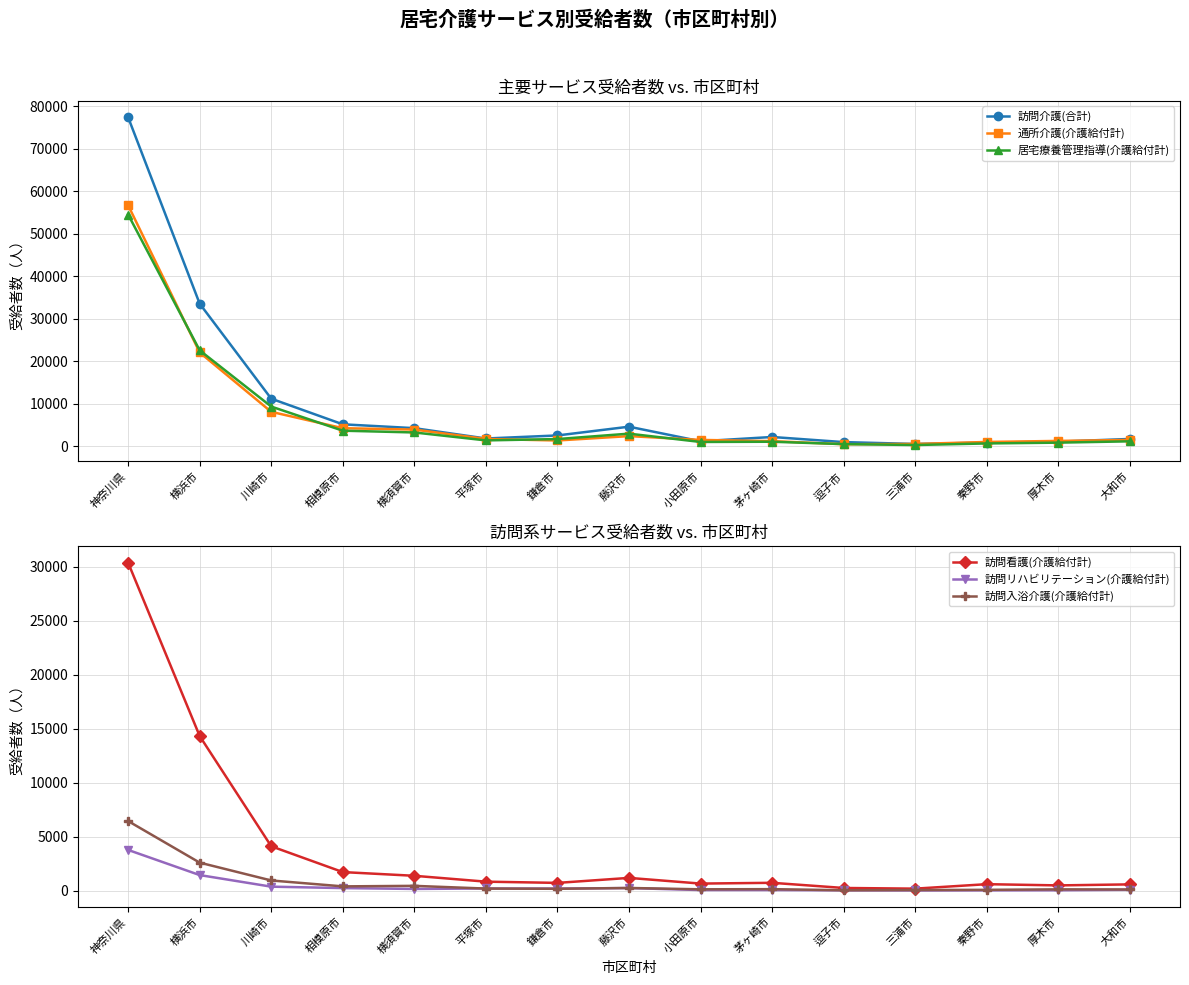

Is the value of 訪問リハビリテーション(介護給付計) at 横浜市 greater than the value of 訪問入浴介護(介護給付計) at 神奈川県?

No